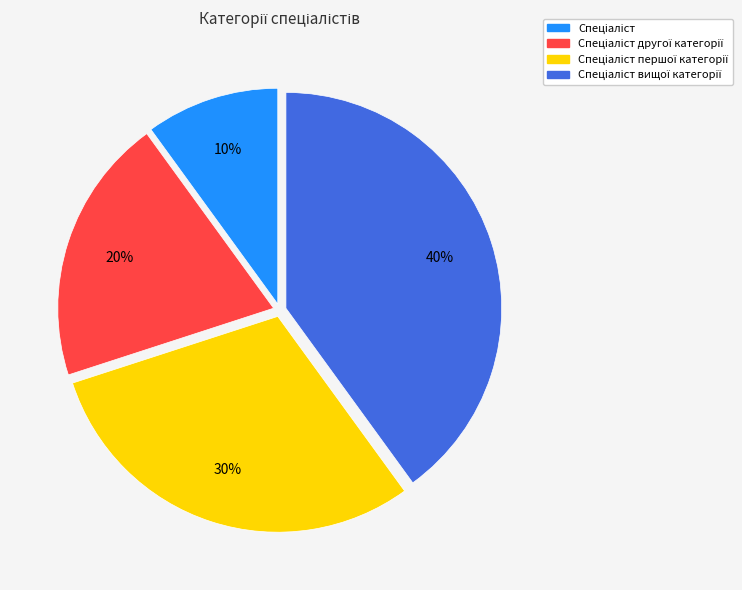

To the nearest percent, what is the difference between the largest and smallest slice percentages?

30%